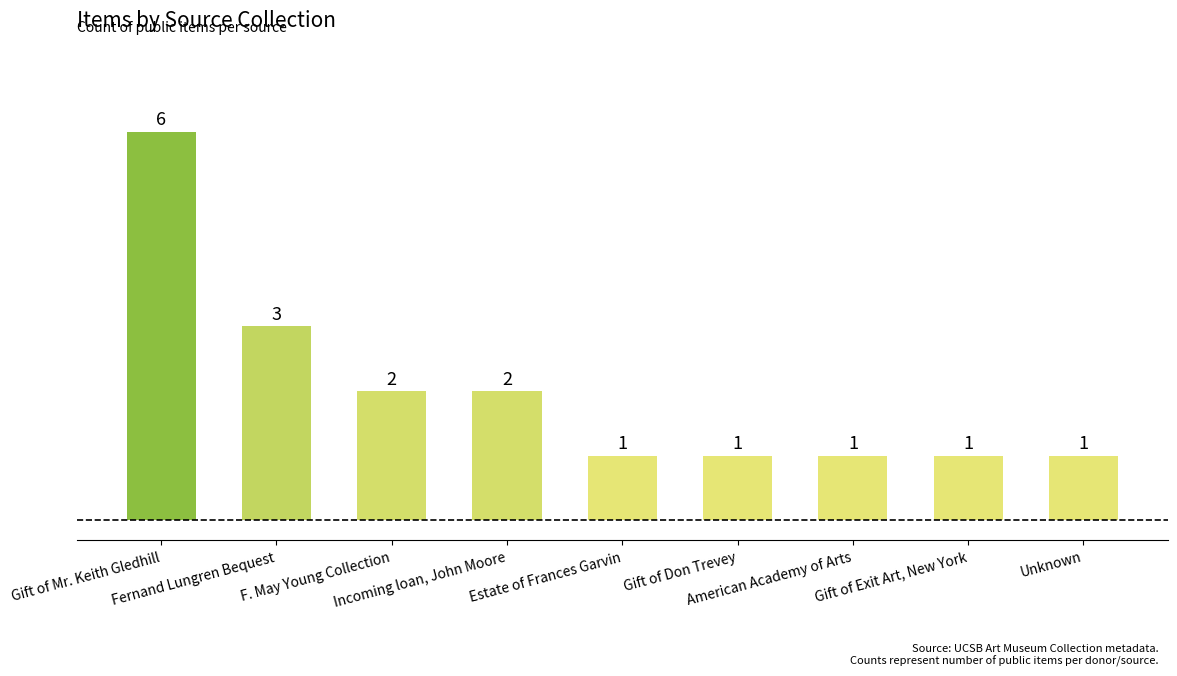

What position from the right is Unknown?

1